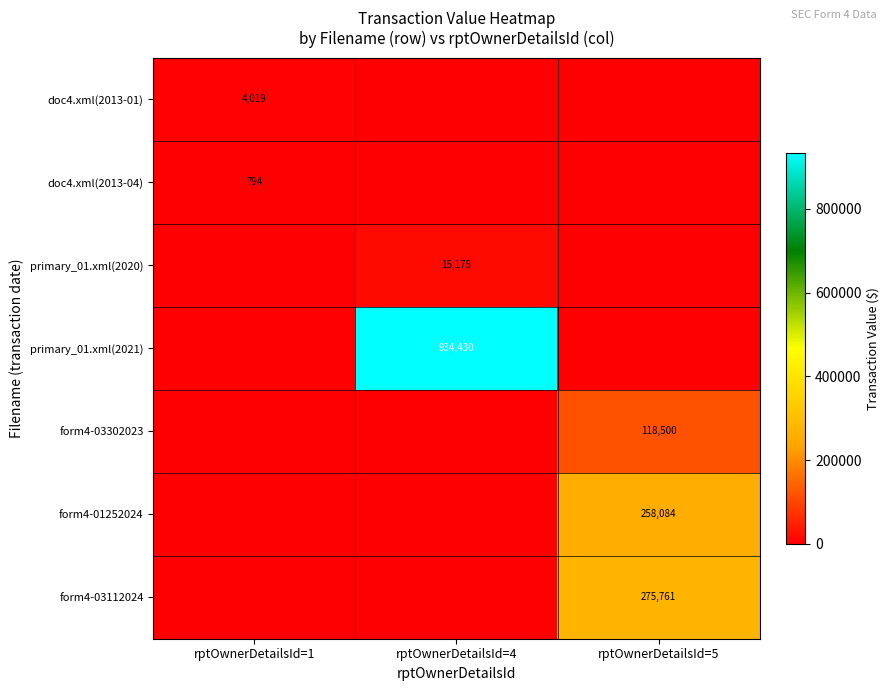

Is it true that form4-03302023 equals 156938 at rptOwnerDetailsId=5?

False